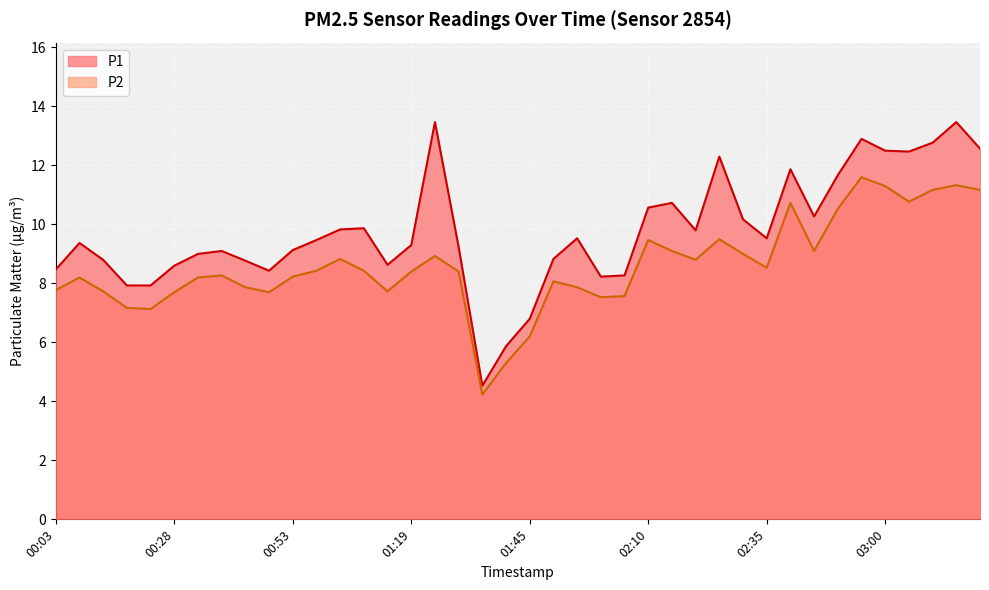

The P1 series shows 2.3 at 00:53. True or false?

False